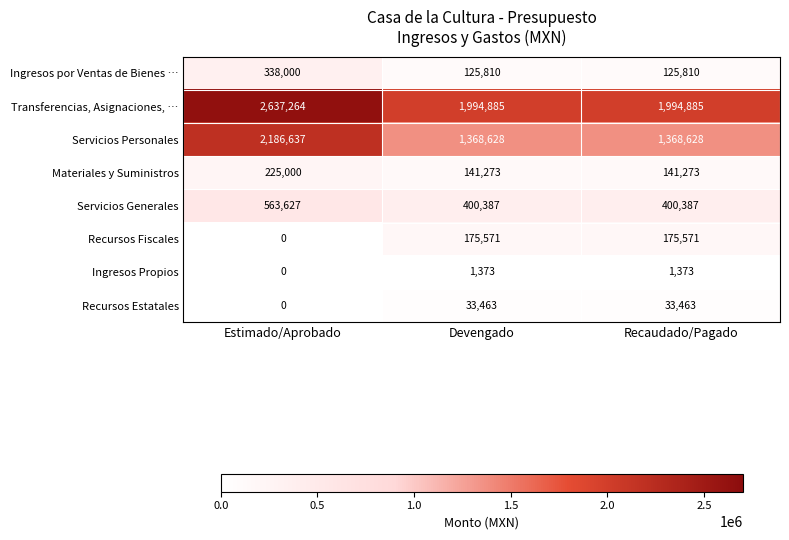

What is the difference between the maximum and minimum values in the Recursos Estatales series?

33463